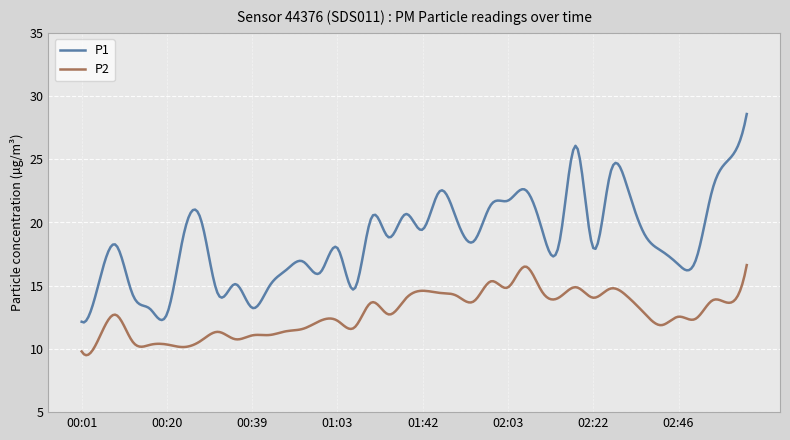

Which series has the largest total across all categories?

P1